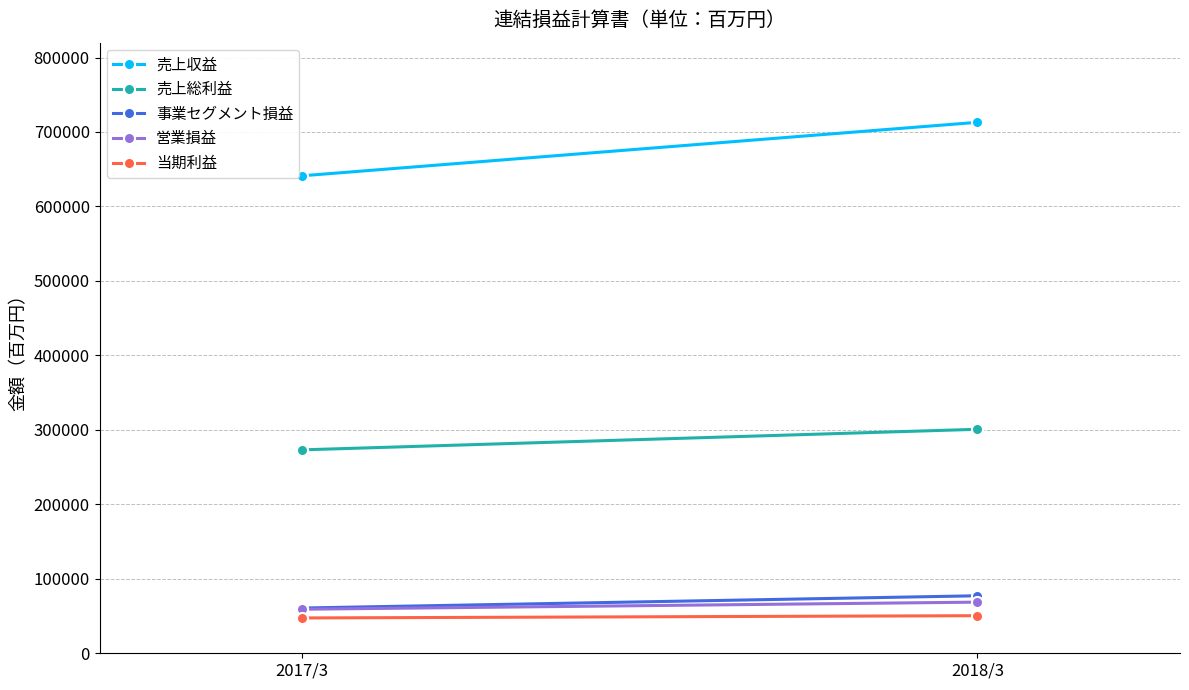

Where is 事業セグメント損益 nearest to the value 68994?

2017/3